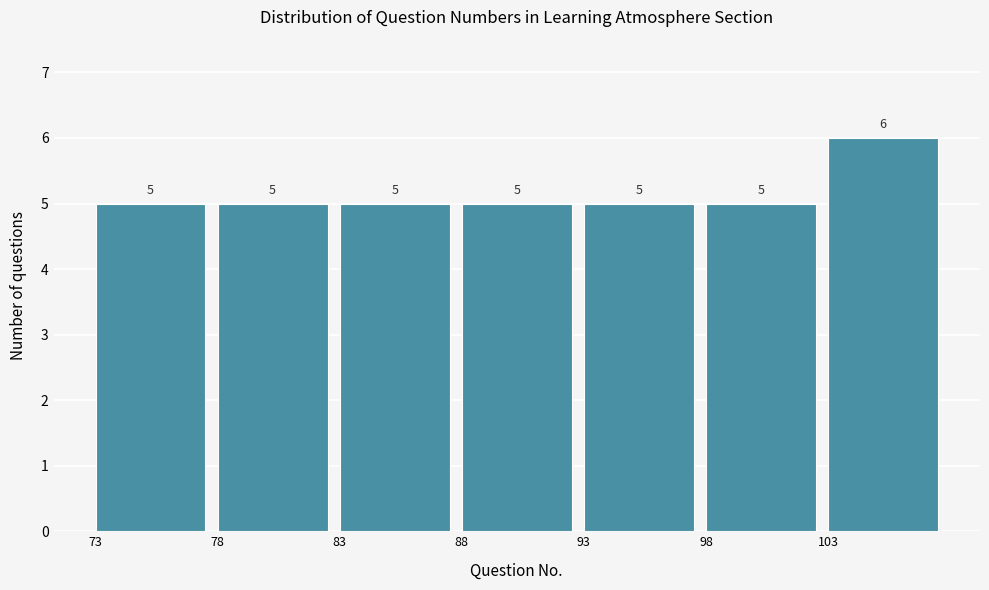

How tall is the bar that spans 83 to 88 on the x-axis?

5